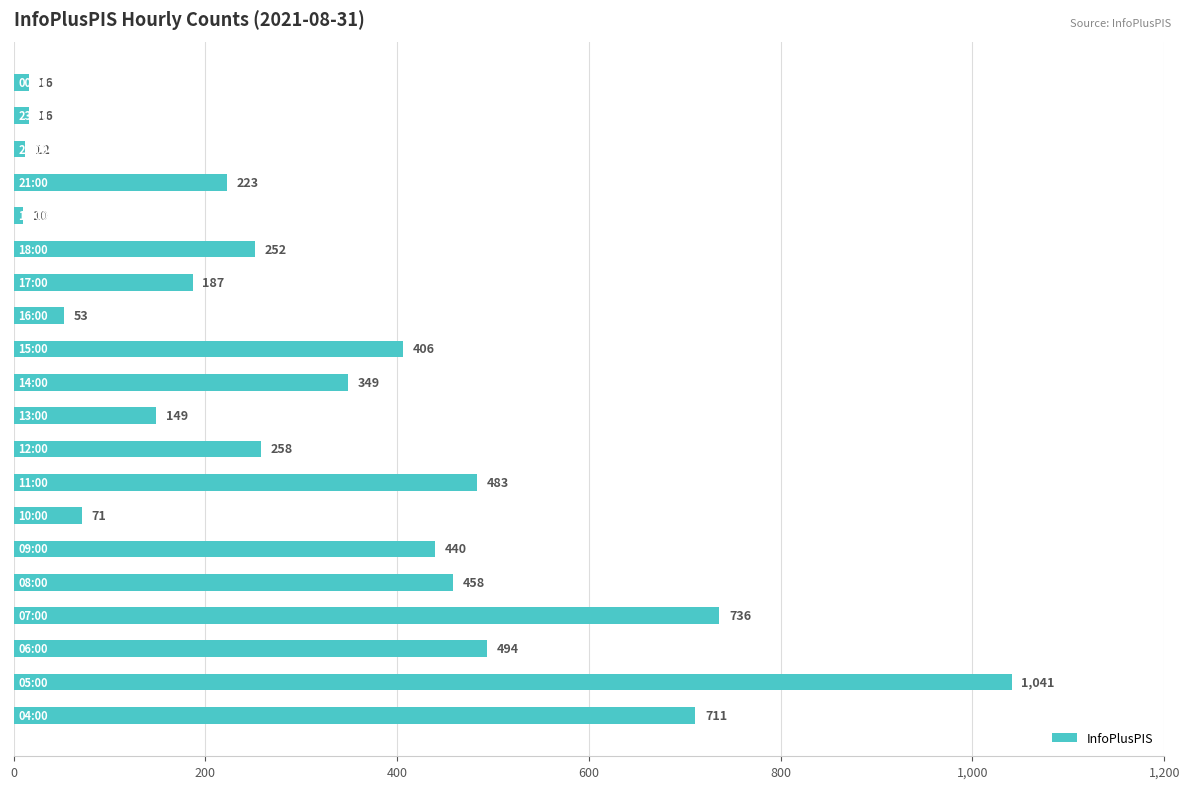

What is the difference between the maximum and minimum values?

1031